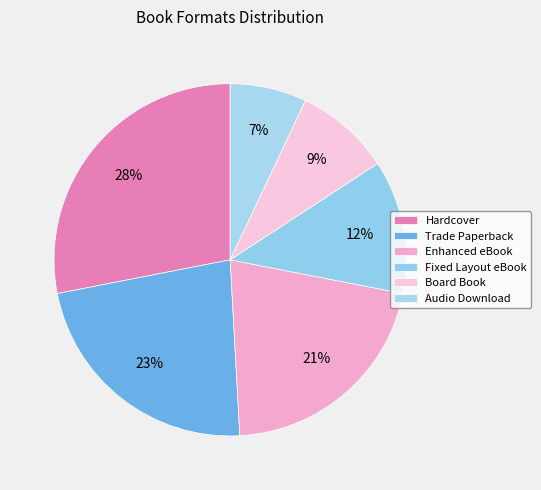

To the nearest percent, what portion does Trade Paperback represent?

23%